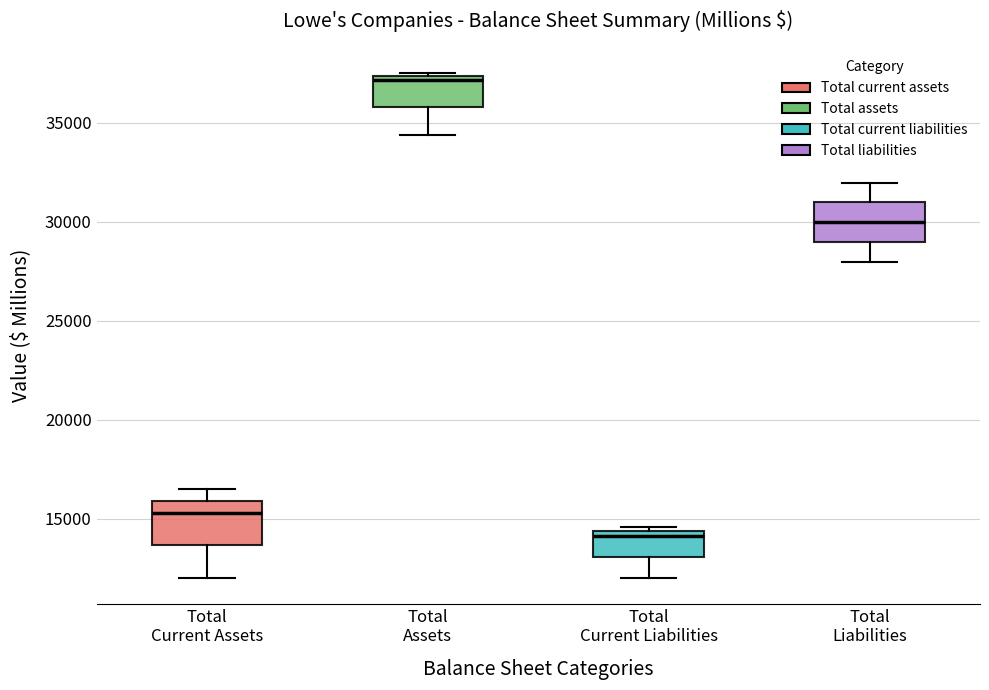

Reading left to right, transcribe this box plot: for each box, give where its median line is, the range the box spans, and where its two whiskers end, as read against the y-axis. The values are not printed on the chart, so give them approximately, as read against the axis.

Total Current Assets: median 15500, box 13500 to 16000, whiskers 12000 to 16500
Total Assets: median 37000, box 36000 to 37500, whiskers 34500 to 37500 (just above the box's upper edge)
Total Current Liabilities: median 14000, box 13000 to 14500, whiskers 12000 to 14500 (just above the box's upper edge)
Total Liabilities: median 30000, box 29000 to 31000, whiskers 28000 to 32000